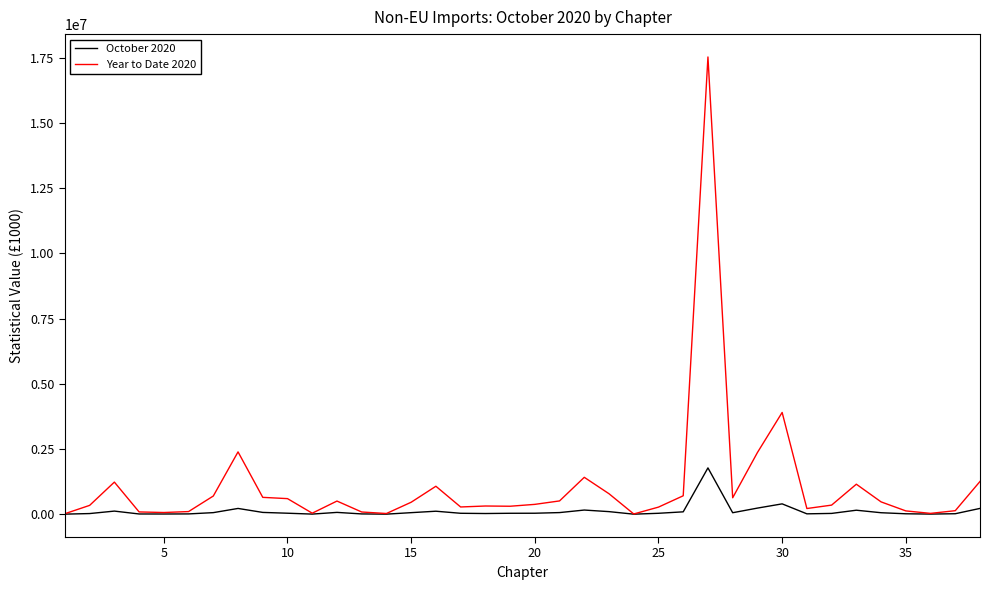

Which series has the largest total across all categories?

Year to Date 2020